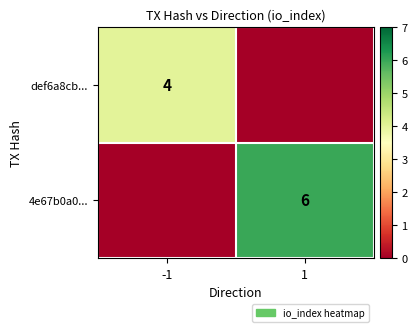

Is it true that 4e67b0a0... equals 8 at 1?

False